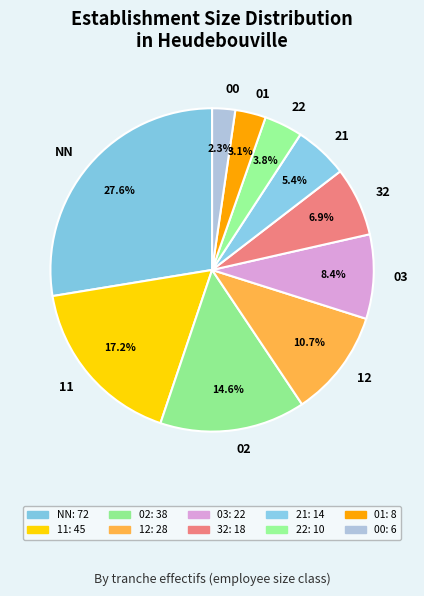

Does 03 account for over 50% of the chart?

No